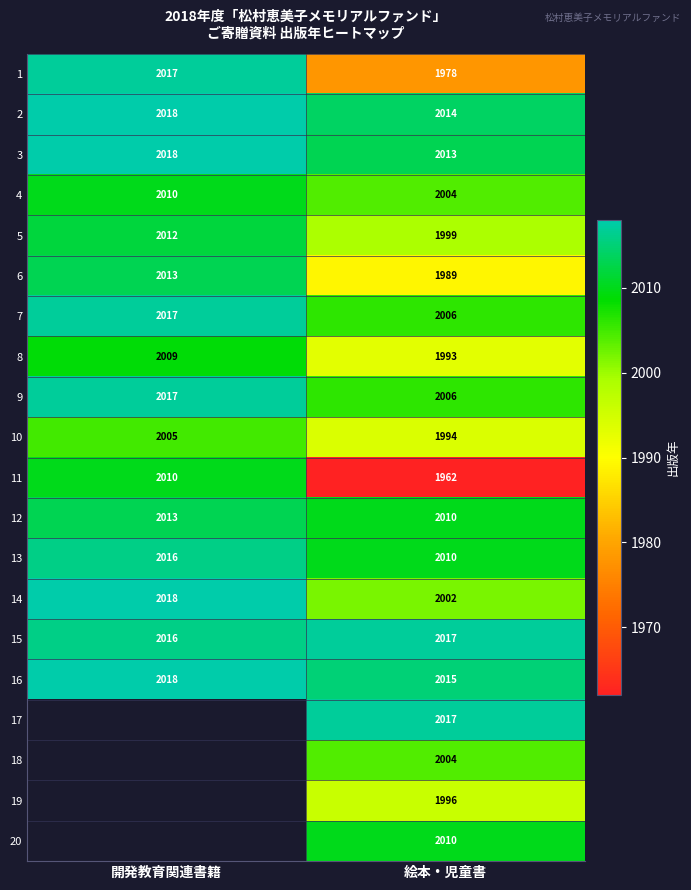

Which category has the lowest value in the 9 series?

絵本・児童書